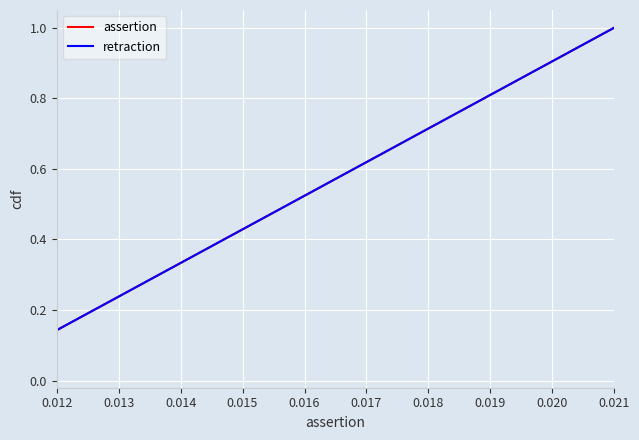

Does the chart have visible grid lines?

Yes